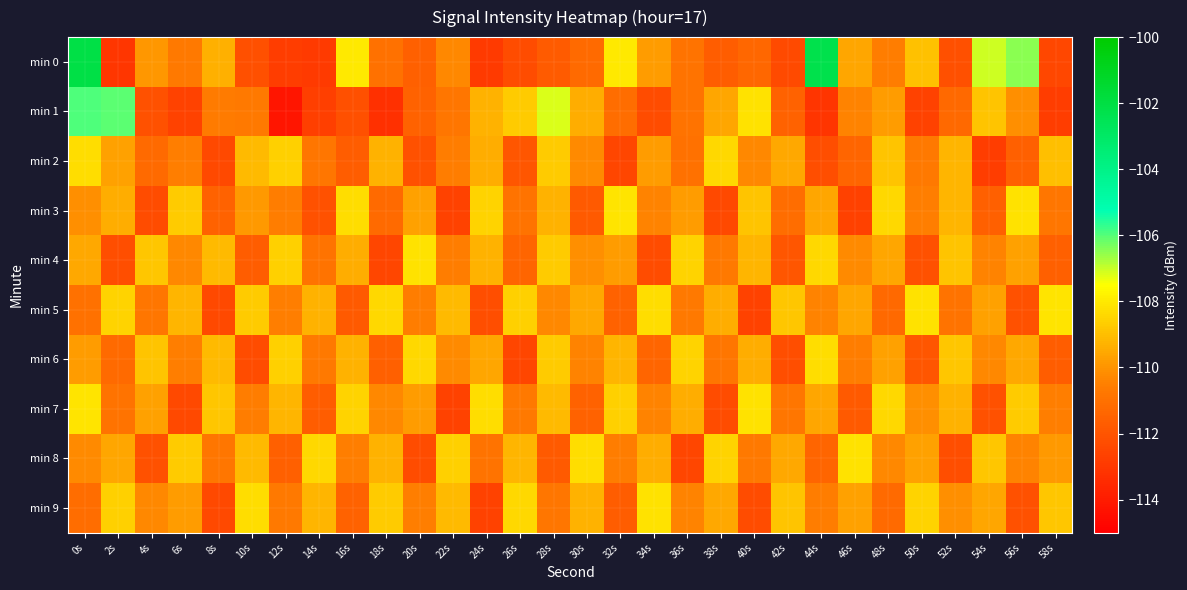

Reading right to left, transcribe all the data shown in this chart.

min 0: 58s=-112.5	56s=-106.5	54s=-107.1	52s=-112.2	50s=-109.0	48s=-110.6	46s=-109.6	44s=-102.3	42s=-112.3	40s=-111.3	38s=-111.7	36s=-110.9	34s=-109.8	32s=-108.0	30s=-111.2	28s=-111.7	26s=-112.3	24s=-112.9	22s=-110.3	20s=-111.6	18s=-111.0	16s=-108.0	14s=-112.9	12s=-112.8	10s=-112.2	8s=-109.3	6s=-110.7	4s=-109.9	2s=-113.1	0s=-102.1
min 1: 58s=-112.8	56s=-110.1	54s=-108.9	52s=-111.3	50s=-112.6	48s=-109.8	46s=-110.4	44s=-113.1	42s=-111.5	40s=-108.2	38s=-109.6	36s=-110.9	34s=-112.3	32s=-111.1	30s=-109.4	28s=-107.2	26s=-108.7	24s=-109.3	22s=-110.8	20s=-111.5	18s=-113.3	16s=-112.1	14s=-112.7	12s=-114.2	10s=-110.7	8s=-110.7	6s=-112.6	4s=-112.1	2s=-106.1	0s=-106.0
min 2: 58s=-109.0	56s=-111.6	54s=-112.8	52s=-109.2	50s=-110.7	48s=-108.9	46s=-111.4	44s=-112.2	42s=-109.5	40s=-110.3	38s=-108.4	36s=-111.0	34s=-109.8	32s=-112.5	30s=-110.2	28s=-108.7	26s=-111.9	24s=-109.4	22s=-110.6	20s=-112.1	18s=-109.3	16s=-111.7	14s=-110.8	12s=-108.6	10s=-109.1	8s=-112.4	6s=-110.5	4s=-111.2	2s=-109.7	0s=-108.3
min 3: 58s=-110.8	56s=-108.2	54s=-111.6	52s=-109.2	50s=-110.5	48s=-108.4	46s=-112.7	44s=-109.6	42s=-111.1	40s=-108.9	38s=-112.4	36s=-109.8	34s=-110.4	32s=-108.1	30s=-111.8	28s=-109.3	26s=-110.9	24s=-108.5	22s=-112.6	20s=-109.7	18s=-111.2	16s=-108.3	14s=-112.1	12s=-110.6	10s=-109.9	8s=-111.5	6s=-108.7	4s=-112.3	2s=-109.4	0s=-110.1
min 4: 58s=-111.6	56s=-109.7	54s=-110.4	52s=-108.9	50s=-112.1	48s=-109.6	46s=-110.2	44s=-108.4	42s=-111.9	40s=-109.2	38s=-110.7	36s=-108.5	34s=-112.3	32s=-109.8	30s=-110.1	28s=-108.7	26s=-111.4	24s=-109.3	22s=-110.6	20s=-108.2	18s=-112.5	16s=-109.4	14s=-110.9	12s=-108.6	10s=-111.7	8s=-109.1	6s=-110.3	4s=-108.8	2s=-112.2	0s=-109.5
min 5: 58s=-108.1	56s=-112.1	54s=-109.7	52s=-110.9	50s=-108.2	48s=-111.3	46s=-109.6	44s=-110.4	42s=-108.8	40s=-112.6	38s=-109.4	36s=-110.7	34s=-108.3	32s=-111.5	30s=-109.5	28s=-110.3	26s=-108.6	24s=-112.2	22s=-109.1	20s=-110.6	18s=-108.4	16s=-111.8	14s=-109.3	12s=-110.5	10s=-108.7	8s=-112.4	6s=-109.2	4s=-110.8	2s=-108.5	0s=-111.0
min 6: 58s=-111.7	56s=-109.5	54s=-110.3	52s=-108.8	50s=-111.9	48s=-109.7	46s=-110.6	44s=-108.3	42s=-112.2	40s=-109.4	38s=-110.8	36s=-108.5	34s=-111.4	32s=-109.2	30s=-110.4	28s=-108.7	26s=-112.5	24s=-109.6	22s=-110.2	20s=-108.4	18s=-111.6	16s=-109.3	14s=-110.7	12s=-108.6	10s=-112.3	8s=-109.1	6s=-110.5	4s=-108.9	2s=-111.2	0s=-109.8
min 7: 58s=-110.5	56s=-108.7	54s=-112.1	52s=-109.3	50s=-110.1	48s=-108.4	46s=-111.8	44s=-109.6	42s=-110.8	40s=-108.2	38s=-112.3	36s=-109.4	34s=-110.4	32s=-108.6	30s=-111.5	28s=-109.1	26s=-110.7	24s=-108.3	22s=-112.6	20s=-109.8	18s=-110.3	16s=-108.5	14s=-111.7	12s=-109.2	10s=-110.6	8s=-108.8	6s=-112.4	4s=-109.7	2s=-110.9	0s=-108.1
min 8: 58s=-109.9	56s=-110.4	54s=-108.8	52s=-112.2	50s=-109.7	48s=-110.3	46s=-108.2	44s=-111.4	42s=-109.5	40s=-110.7	38s=-108.5	36s=-112.5	34s=-109.4	32s=-110.6	30s=-108.3	28s=-111.8	26s=-109.2	24s=-110.9	22s=-108.6	20s=-112.3	18s=-109.3	16s=-110.5	14s=-108.4	12s=-111.6	10s=-109.1	8s=-110.8	6s=-108.7	4s=-112.1	2s=-109.6	0s=-110.2
min 9: 58s=-108.8	56s=-112.1	54s=-109.6	52s=-110.1	50s=-108.5	48s=-111.2	46s=-109.7	44s=-110.6	42s=-108.9	40s=-112.3	38s=-109.5	36s=-110.4	34s=-108.2	32s=-111.7	30s=-109.3	28s=-110.8	26s=-108.4	24s=-112.6	22s=-109.1	20s=-110.5	18s=-108.7	16s=-111.5	14s=-109.2	12s=-110.7	10s=-108.3	8s=-112.4	6s=-109.8	4s=-110.3	2s=-108.6	0s=-111.1